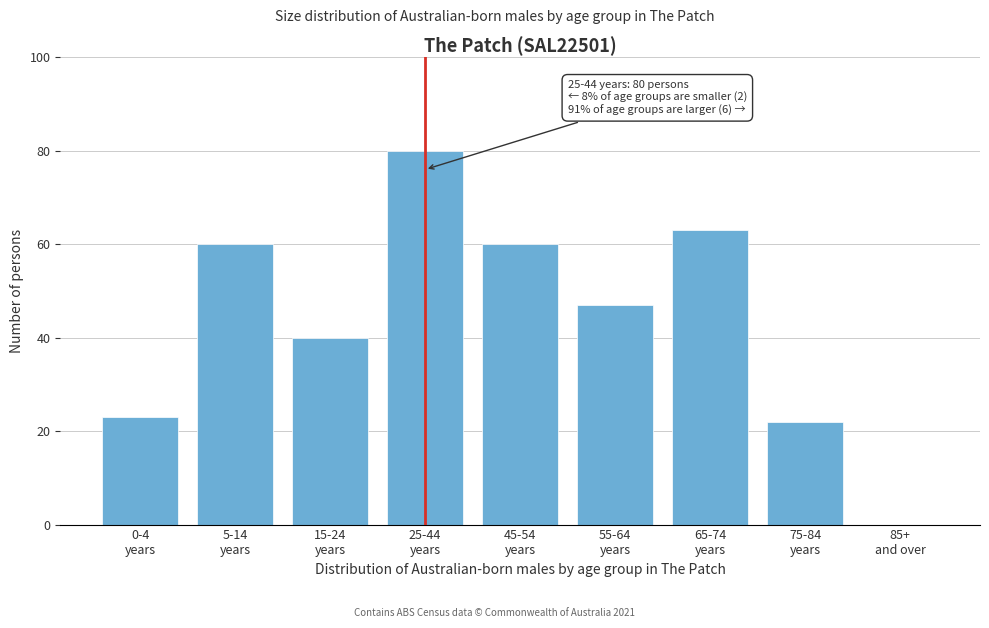

What is the sum of all values?

395